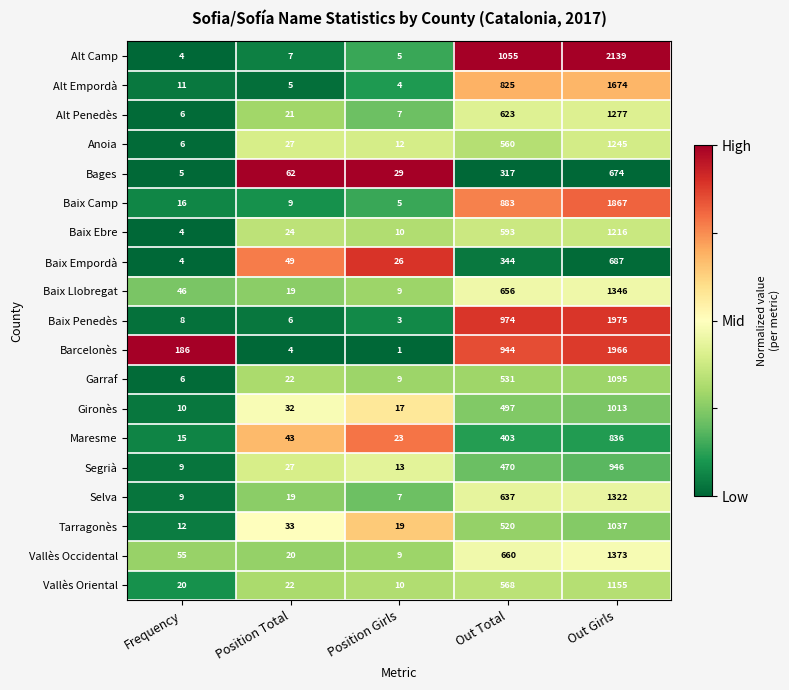

What is the difference between the second highest and minimum values in the Anoia series?

554